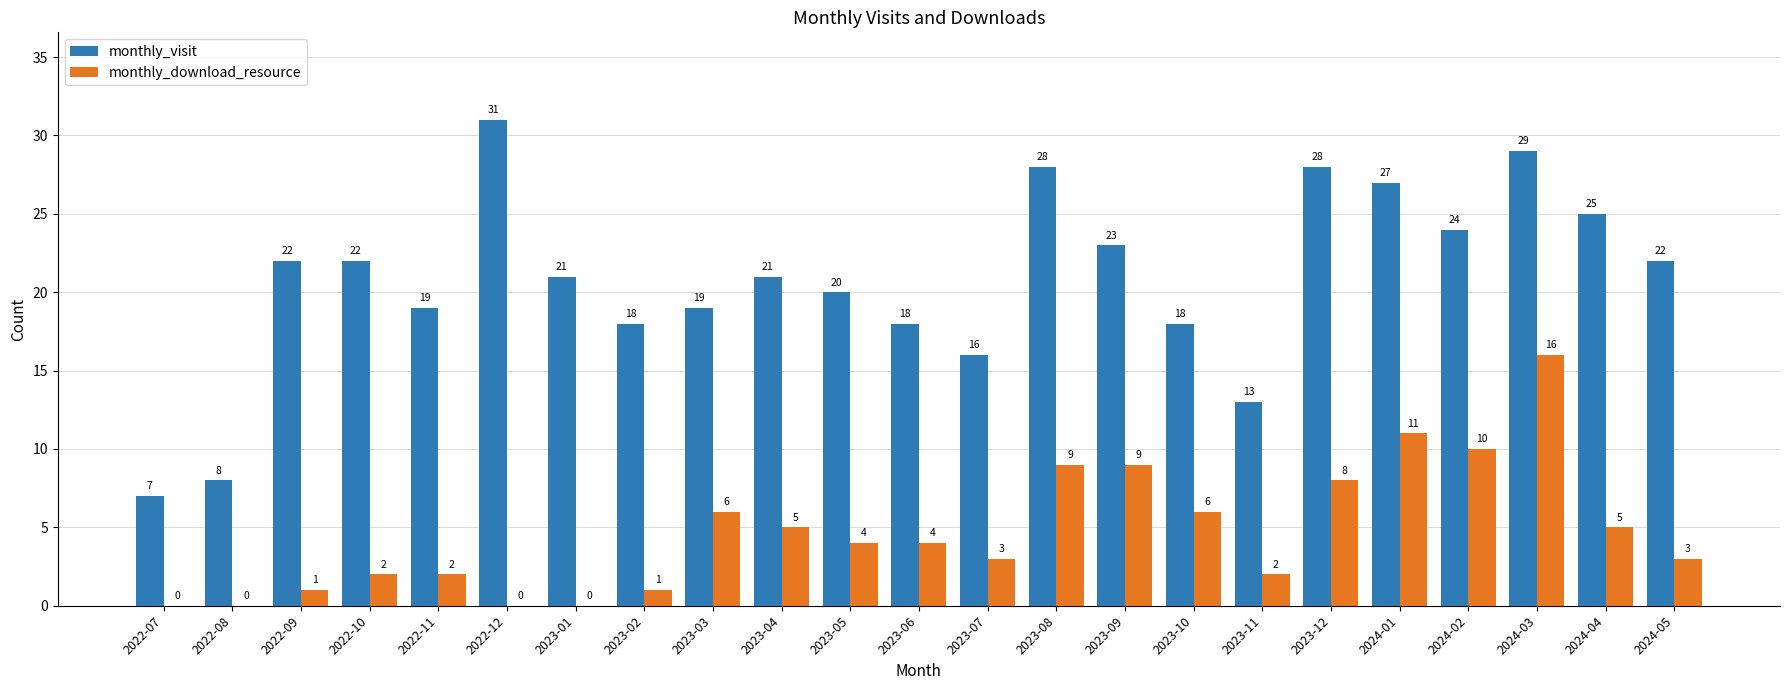

Is the value of monthly_visit at 2023-06 greater than the value of monthly_download_resource at 2022-08?

Yes